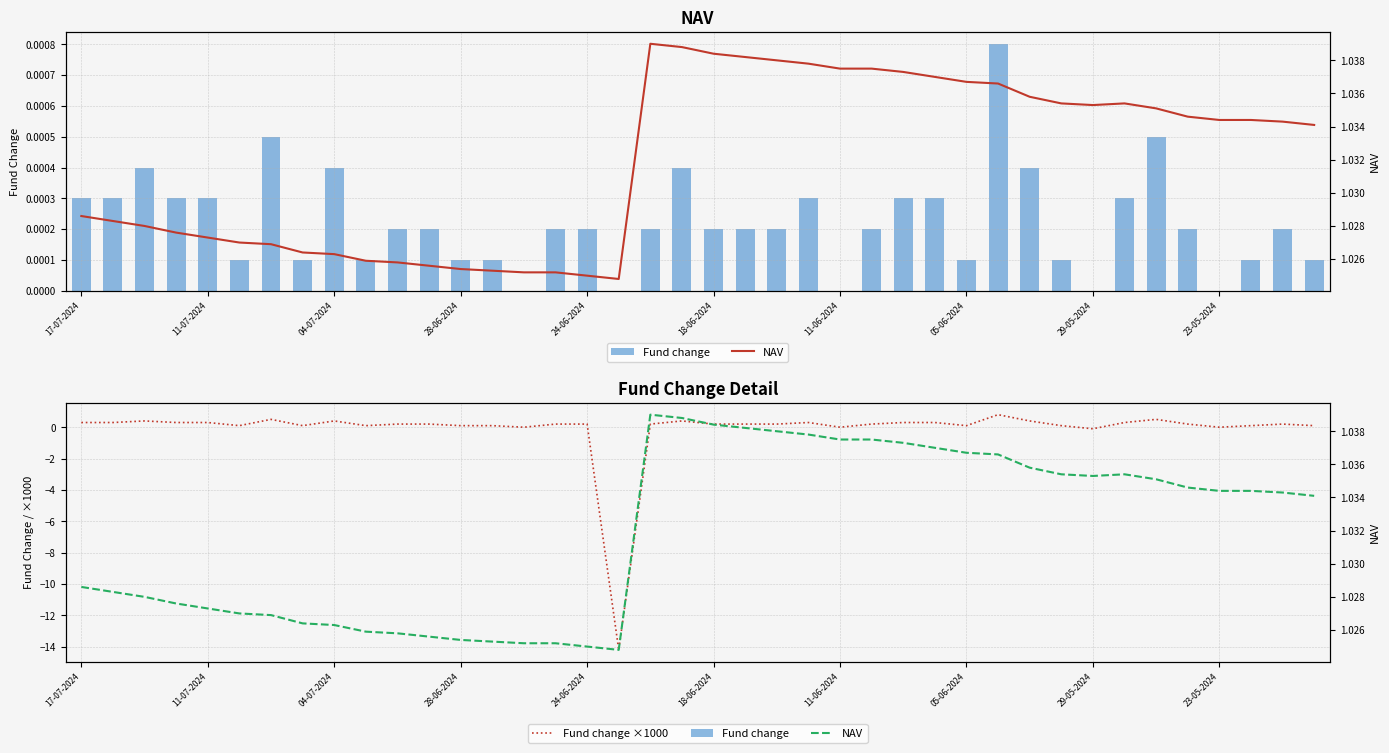

Which series has the widest spread of values?

Fund change ×1000